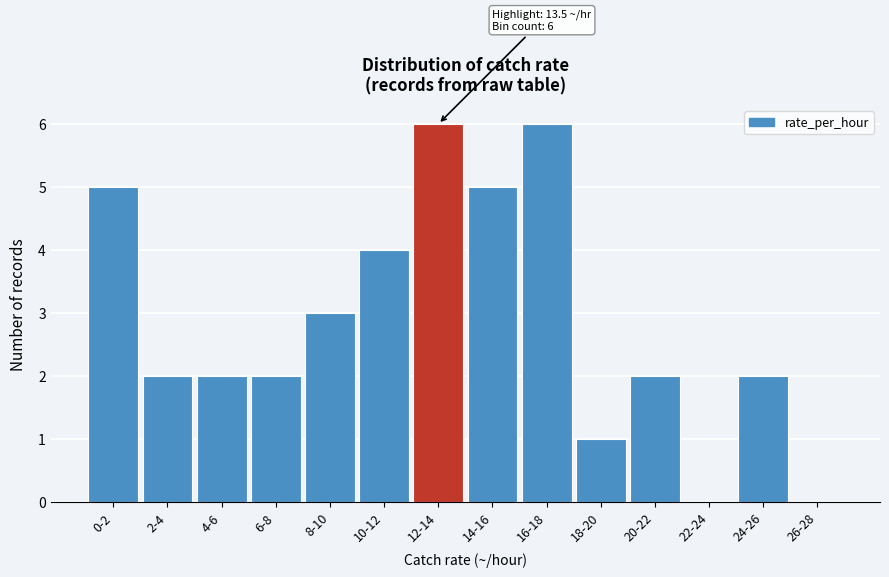

Reading left to right, transcribe all the data shown in this chart.

0-2=5	2-4=2	4-6=2	6-8=2	8-10=3	10-12=4	12-14=6	14-16=5	16-18=6	18-20=1	20-22=2	22-24=0	24-26=2	26-28=0